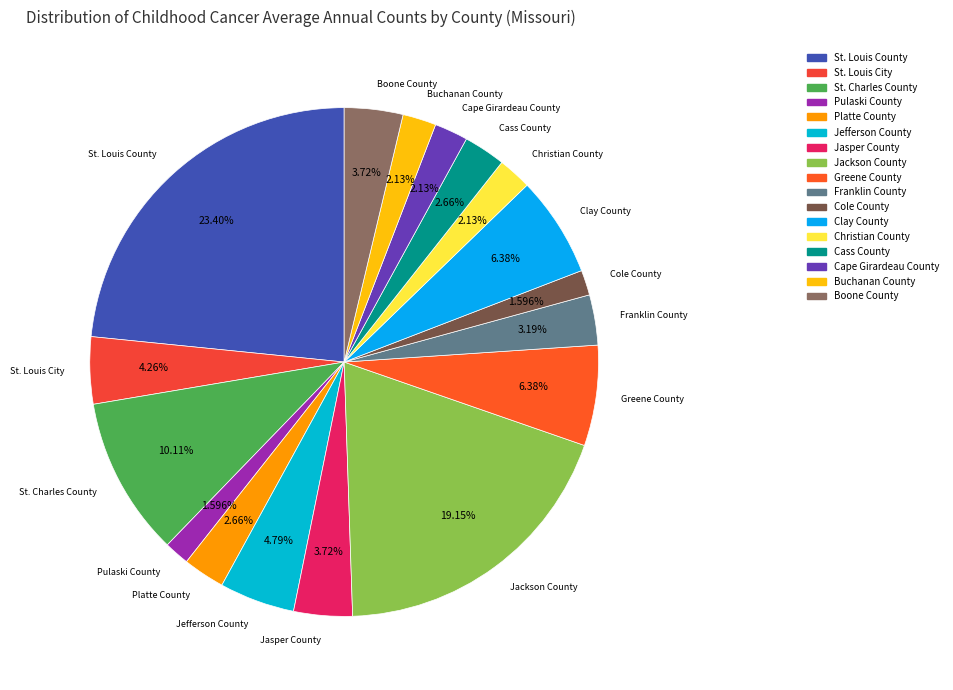

Is it true that Jefferson County is 5% of the pie?

True